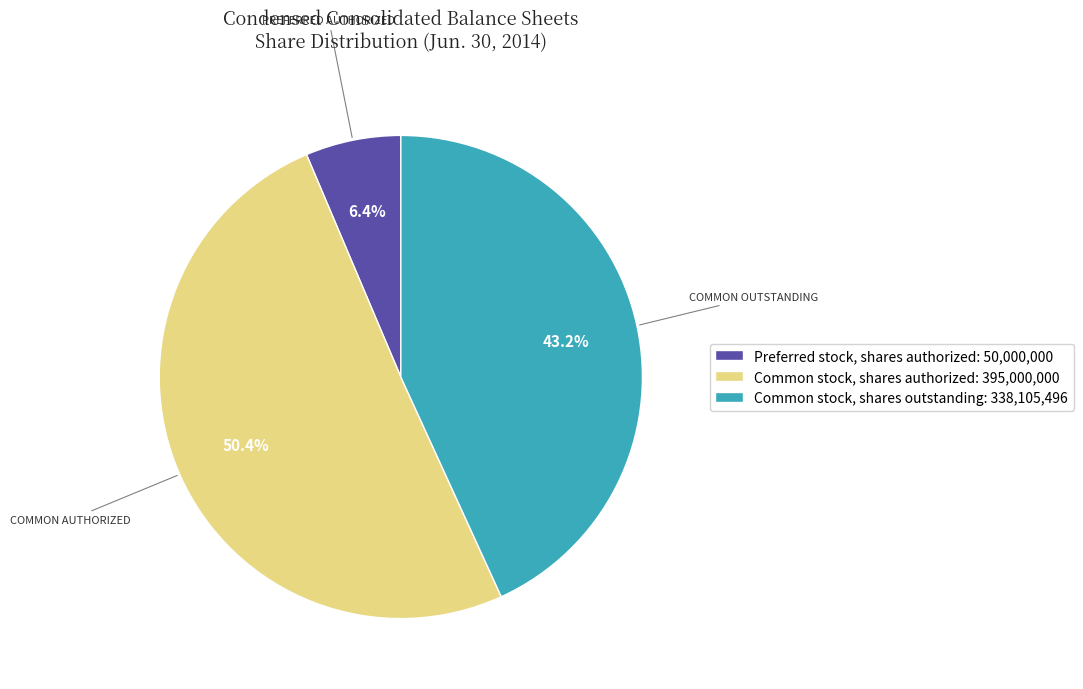

Which slice is the smallest?

Preferred stock, shares authorized